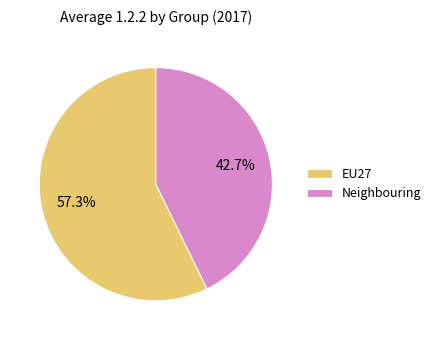

Rank the categories by value from lowest to highest.

Neighbouring, EU27